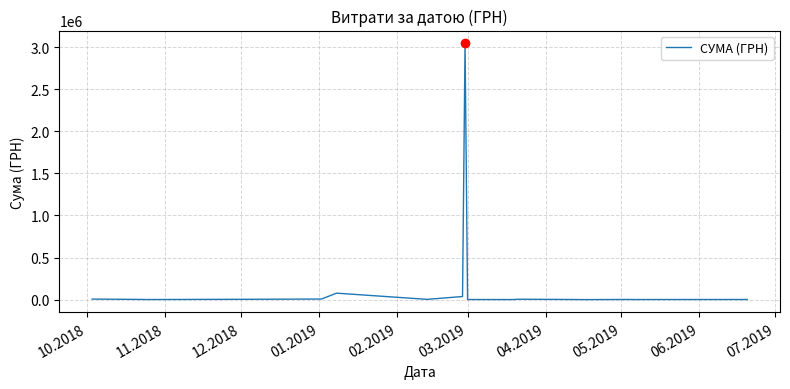

What is the difference between the maximum and minimum values?

3043570.6